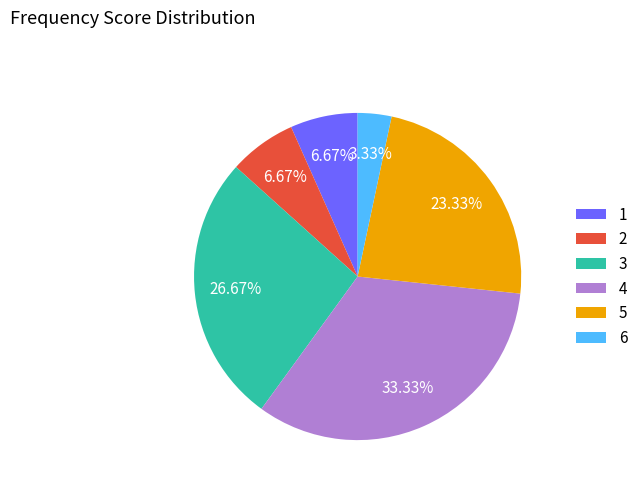

Is there a majority slice in this chart?

No